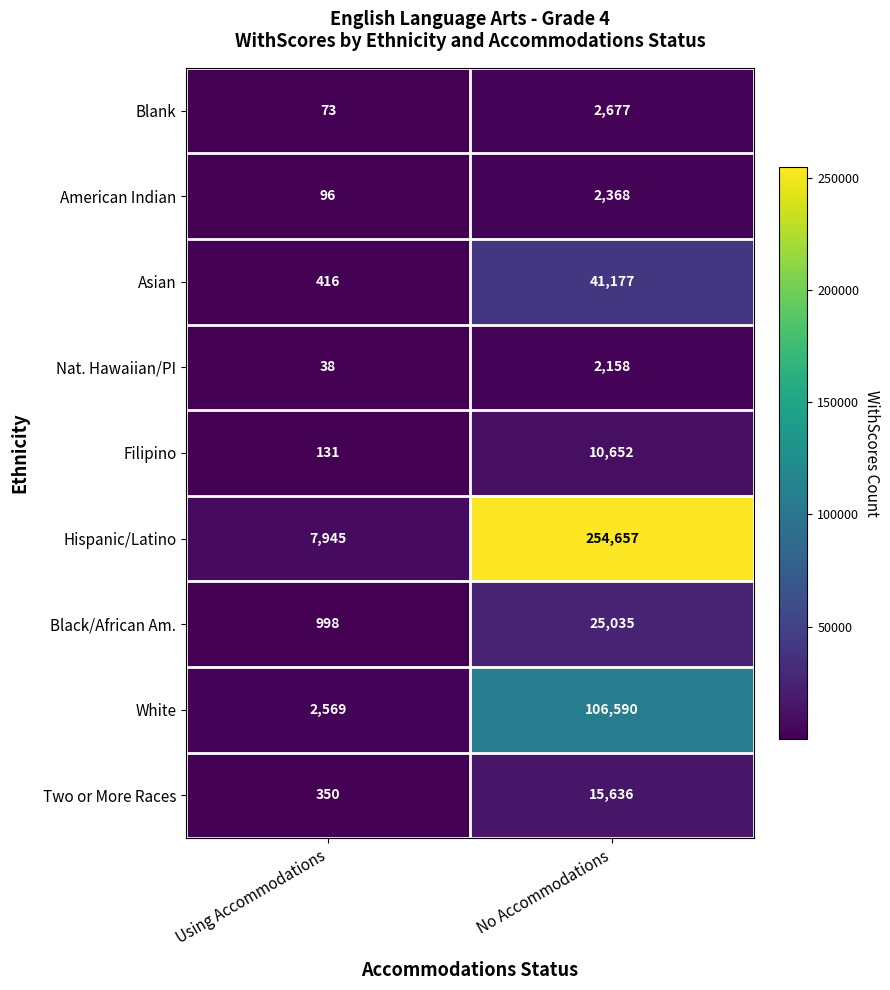

At how many categories does at least one series exceed 60227?

1